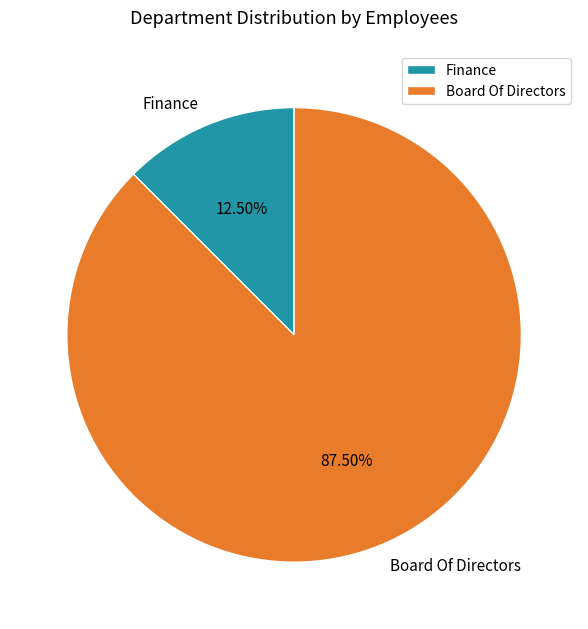

What is the largest slice in the pie chart?

Board Of Directors